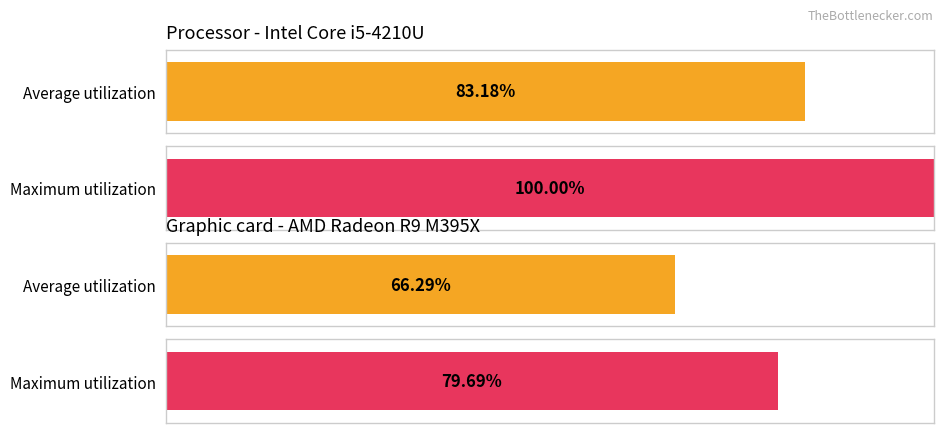

The Average utilization series shows 42.1 at обл. Благоевград. True or false?

False